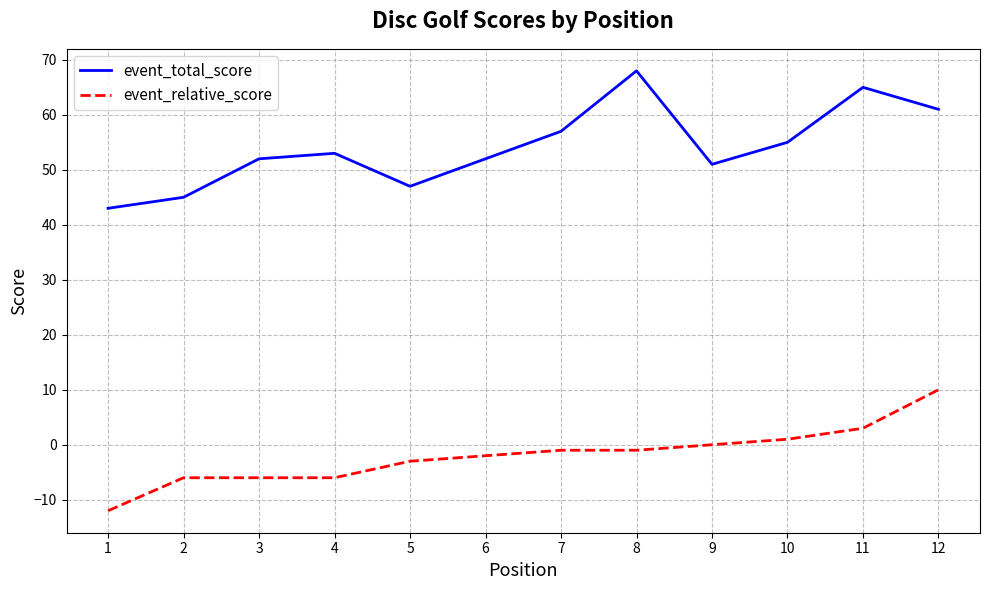

What is the maximum value shown in the chart?

68